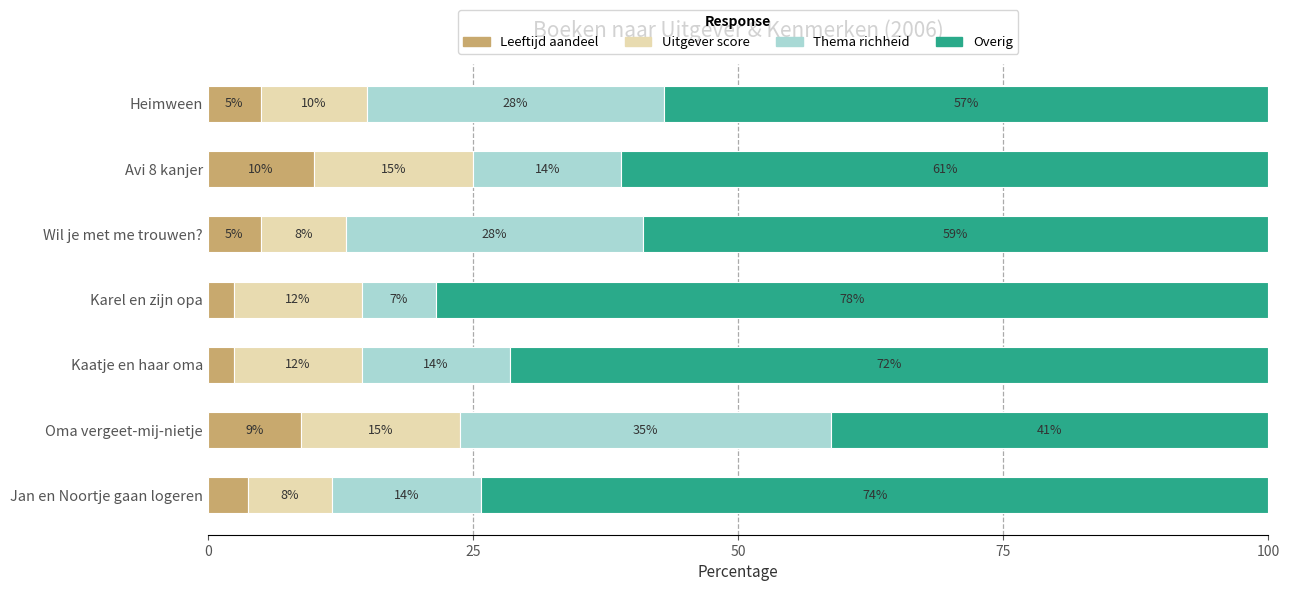

What is the highest value of the Leeftijd aandeel series?

10.0